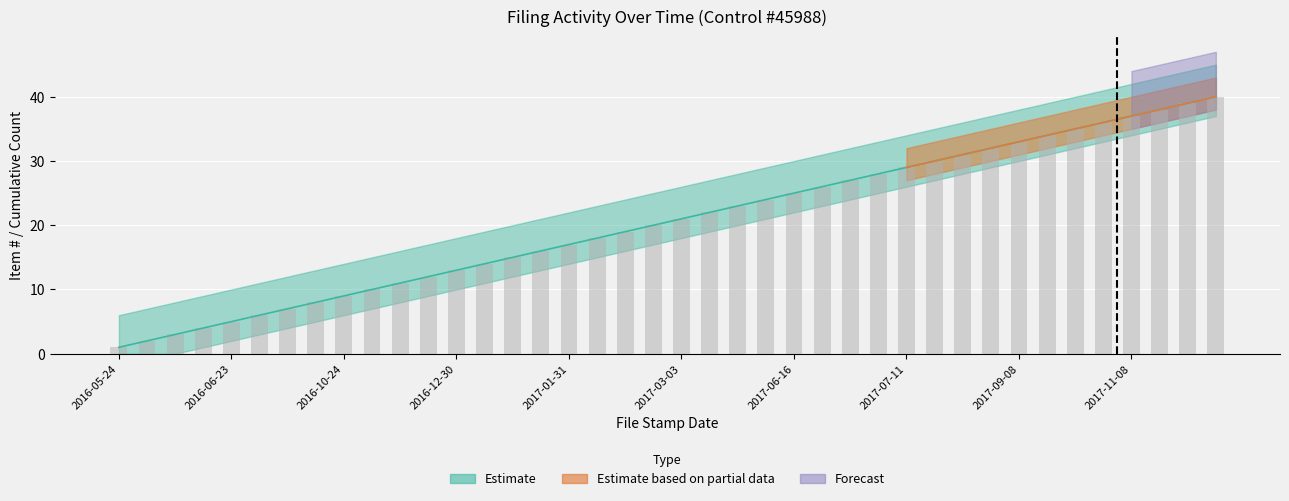

Reading left to right, extract all data points from this chart.

Item #: 1	2	3	4	5	6	7	8	9	10	11	12	13	14	15	16	17	18	19	20	21	22	23	24	25	26	27	28	29	30	31	32	33	34	35	36	37	38	39	40
Cumulative Items: 1	2	3	4	5	6	7	8	9	10	11	12	13	14	15	16	17	18	19	20	21	22	23	24	25	26	27	28	29	30	31	32	33	34	35	36	37	38	39	40